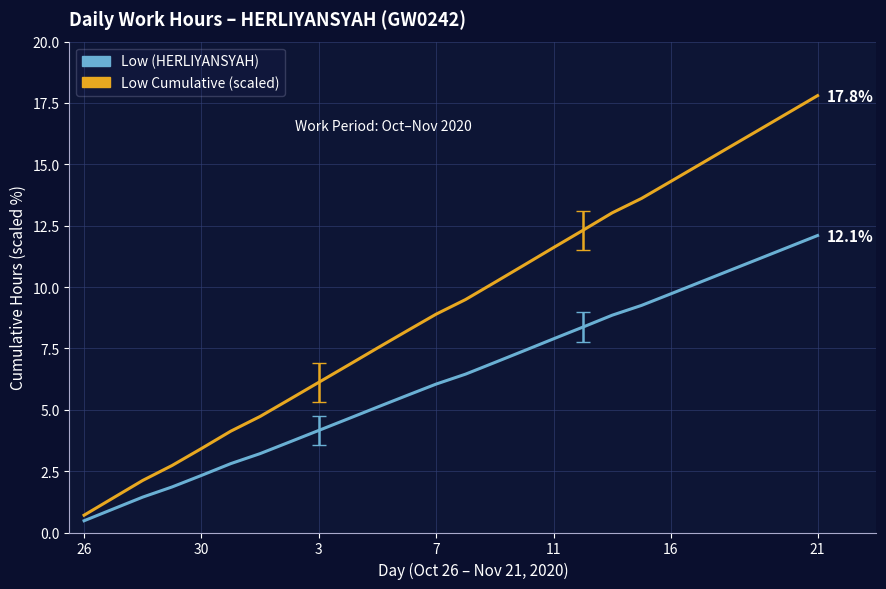

What is the sum of all Low Cumulative (scaled) values?

239.7